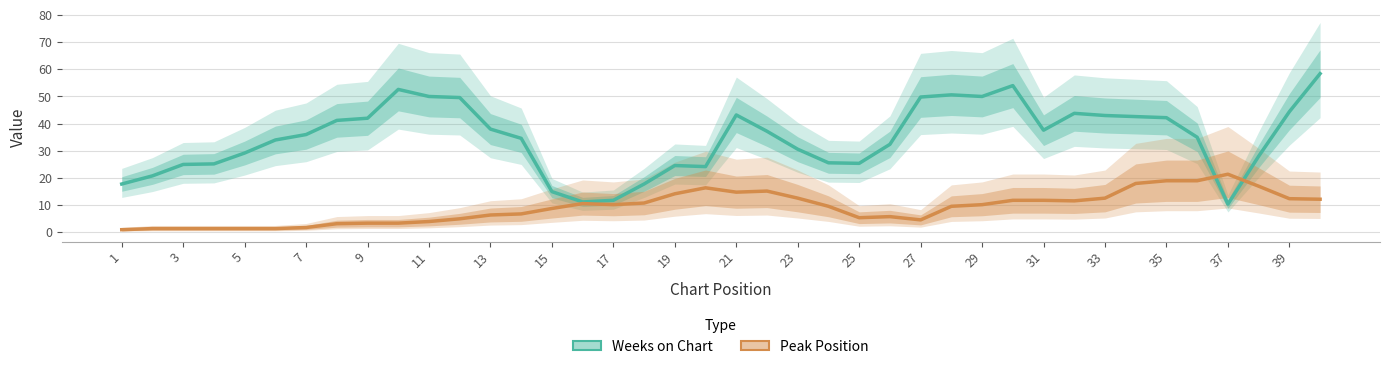

What are all the series names shown in the legend?

Weeks on Chart, Peak Position